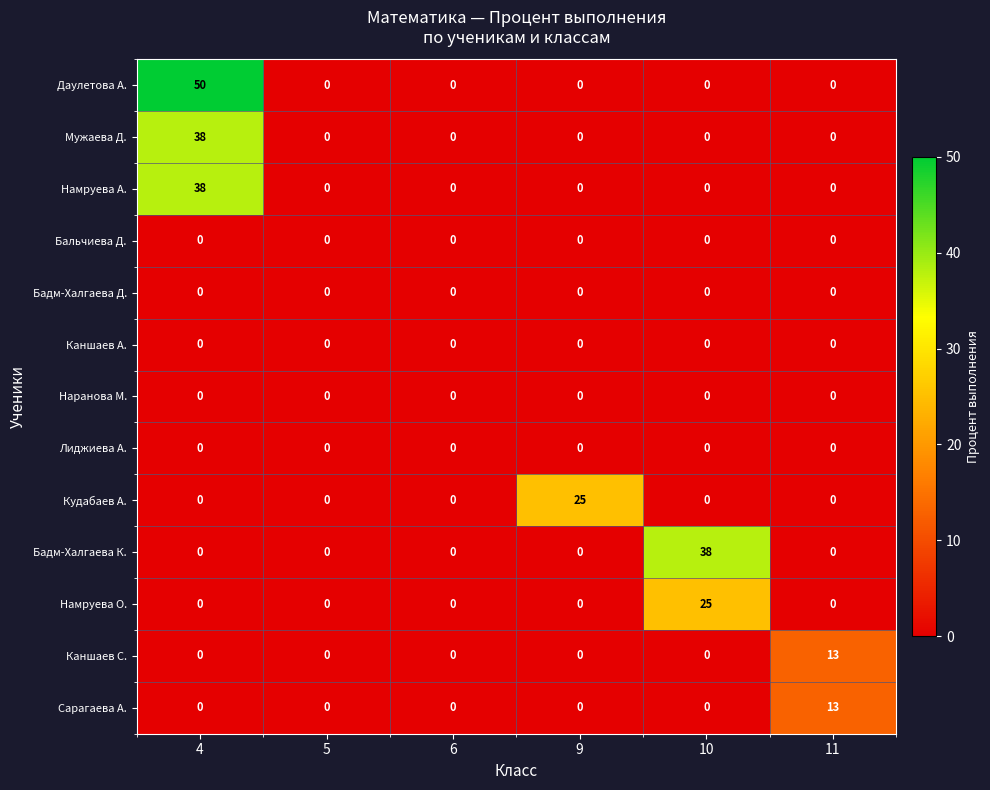

What is the greatest value displayed?

50